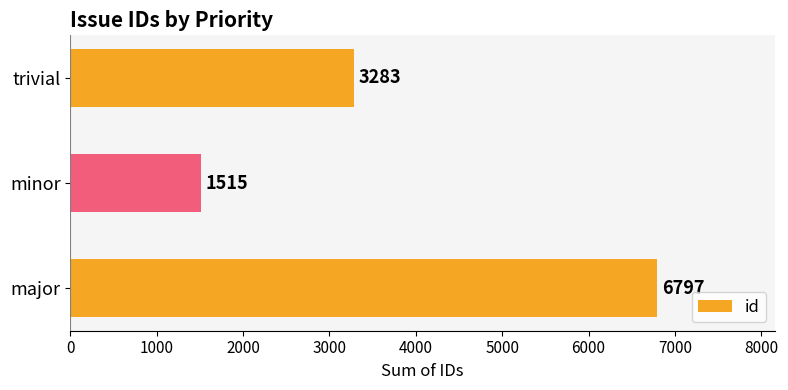

How many values are between 1515 and 6797?

3